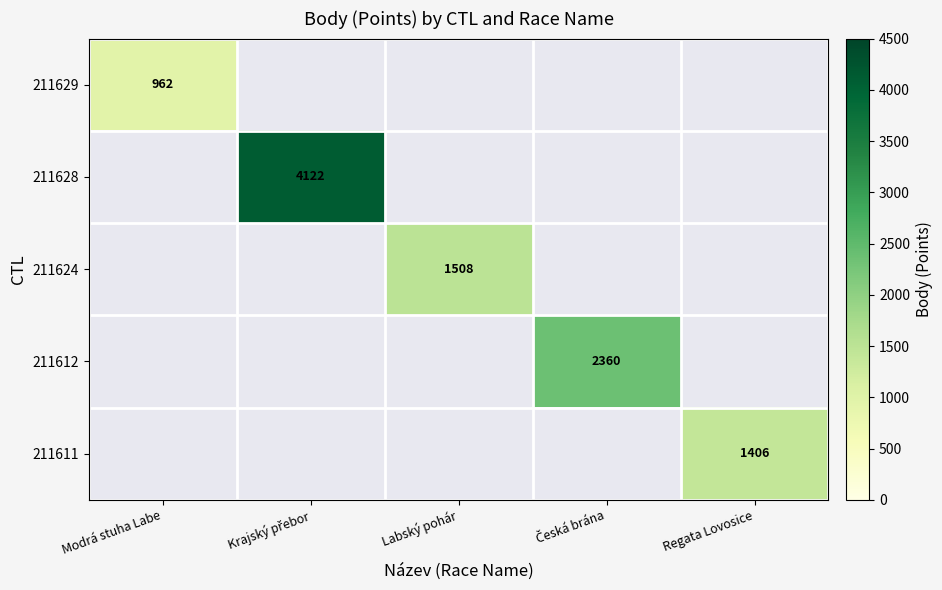

Which category has the lowest value across all series?

Modrá stuha Labe